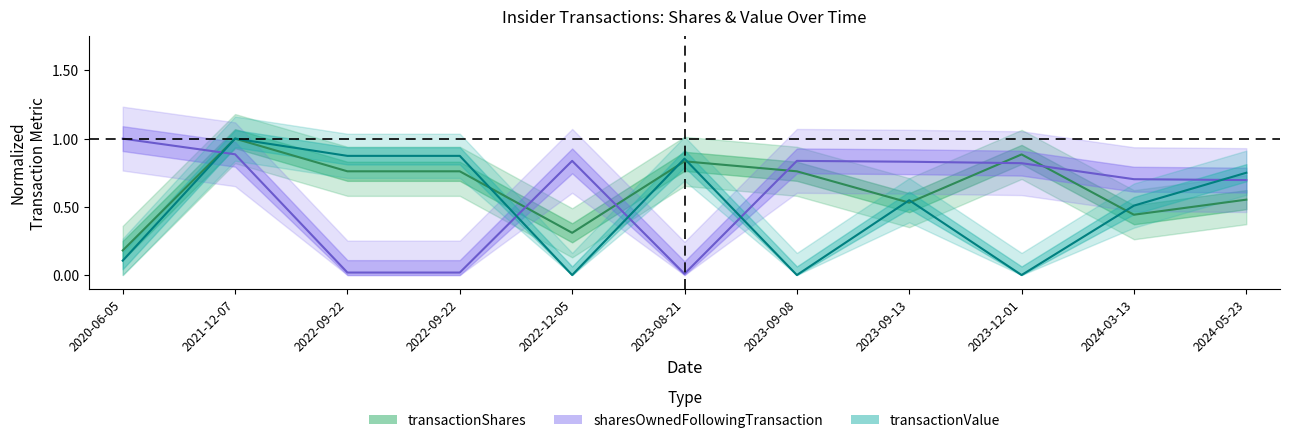

Reading left to right, what are all the values shown in this chart?

transactionShares: 0.2	1.0	0.8	0.8	0.3	0.8	0.8	0.5	0.9	0.4	0.6
sharesOwnedFollowingTransaction: 1.0	0.9	0.0	0.0	0.8	0.0	0.8	0.8	0.8	0.7	0.7
transactionValue: 0.1	1.0	0.9	0.9	0.0	0.9	0.0	0.5	0.0	0.5	0.7